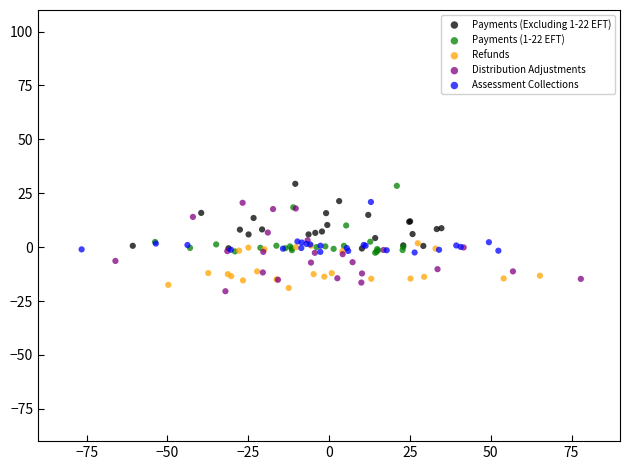

What are all the series names shown in the legend?

Payments (Excluding 1-22 EFT), Payments (1-22 EFT), Refunds, Distribution Adjustments, Assessment Collections